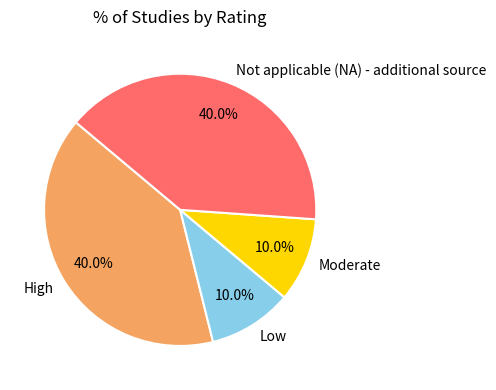

What percentage is the High slice, to the nearest percent?

40%